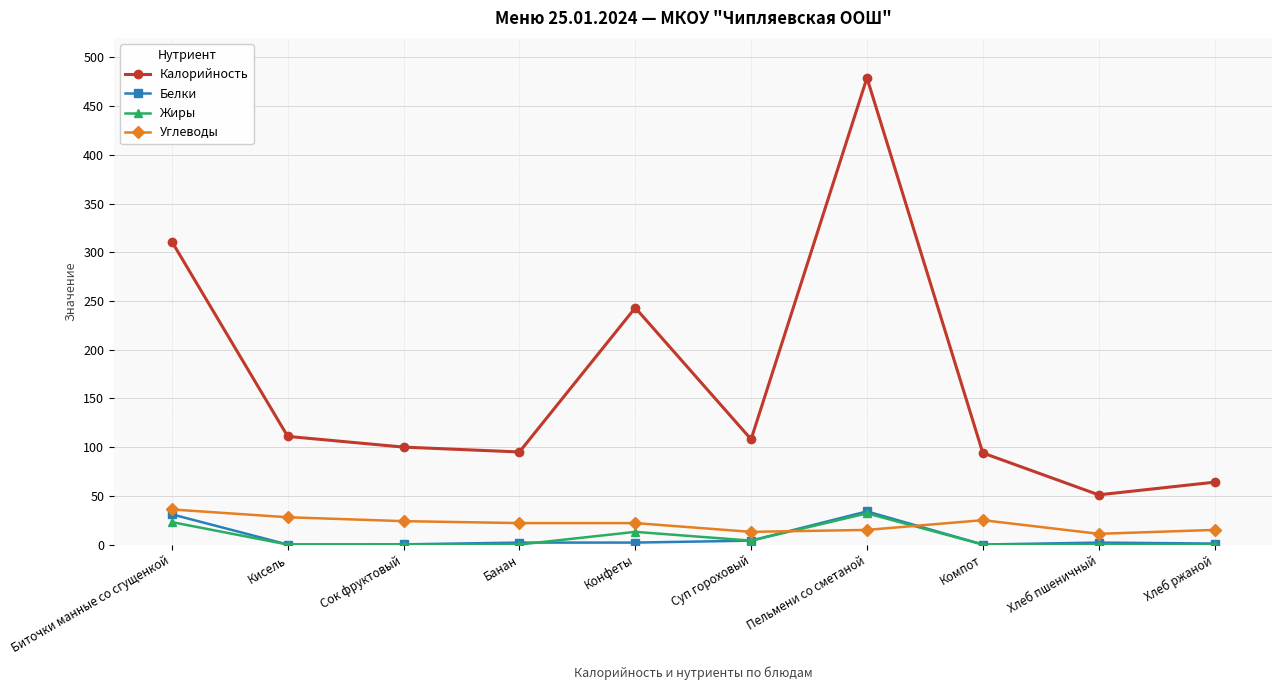

How many lines are shown in the chart?

4